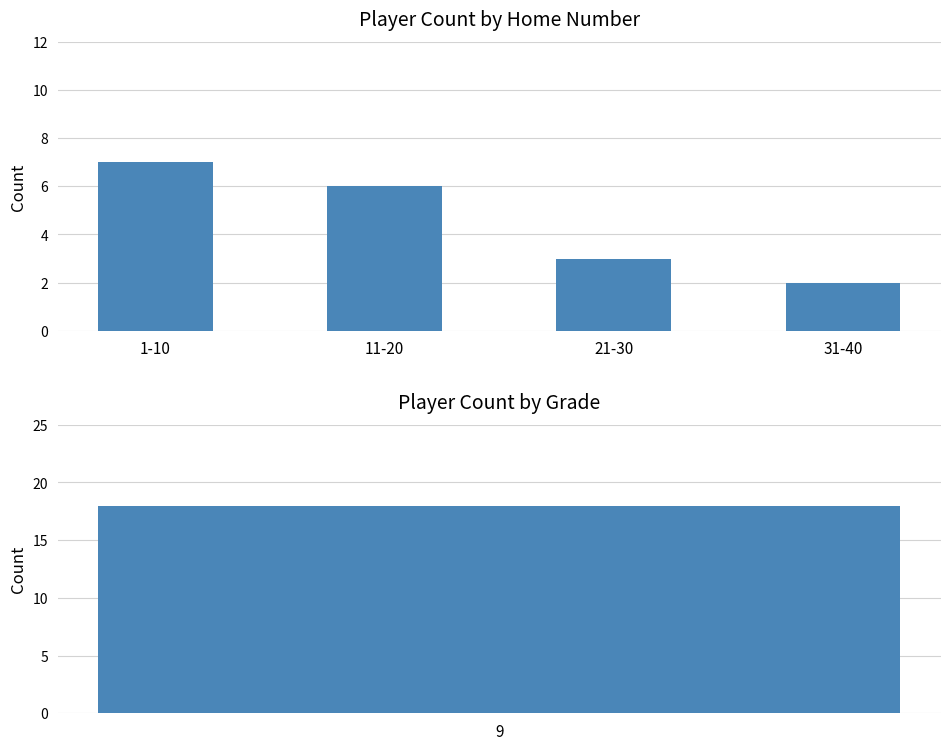

Does the chart contain stacked bars?

No